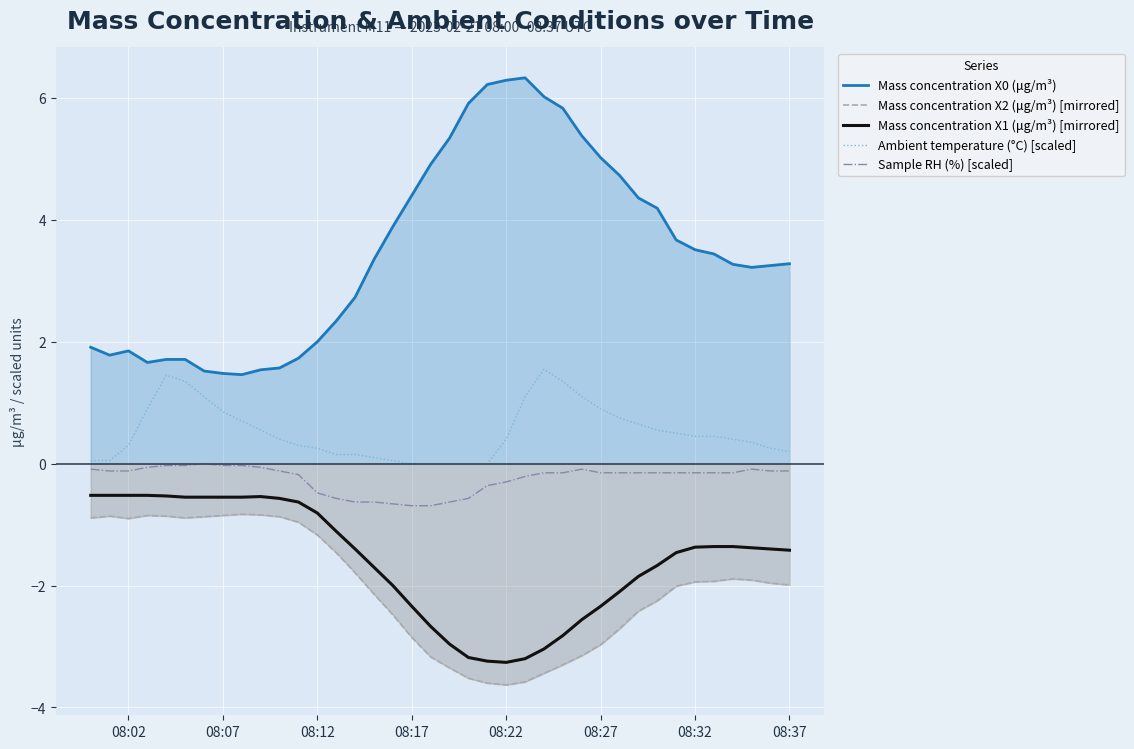

What are all the series names shown in the legend?

Mass concentration X0 (μg/m³), Mass concentration X2 (μg/m³) [mirrored], Mass concentration X1 (μg/m³) [mirrored], Ambient temperature (°C) [scaled], Sample RH (%) [scaled]